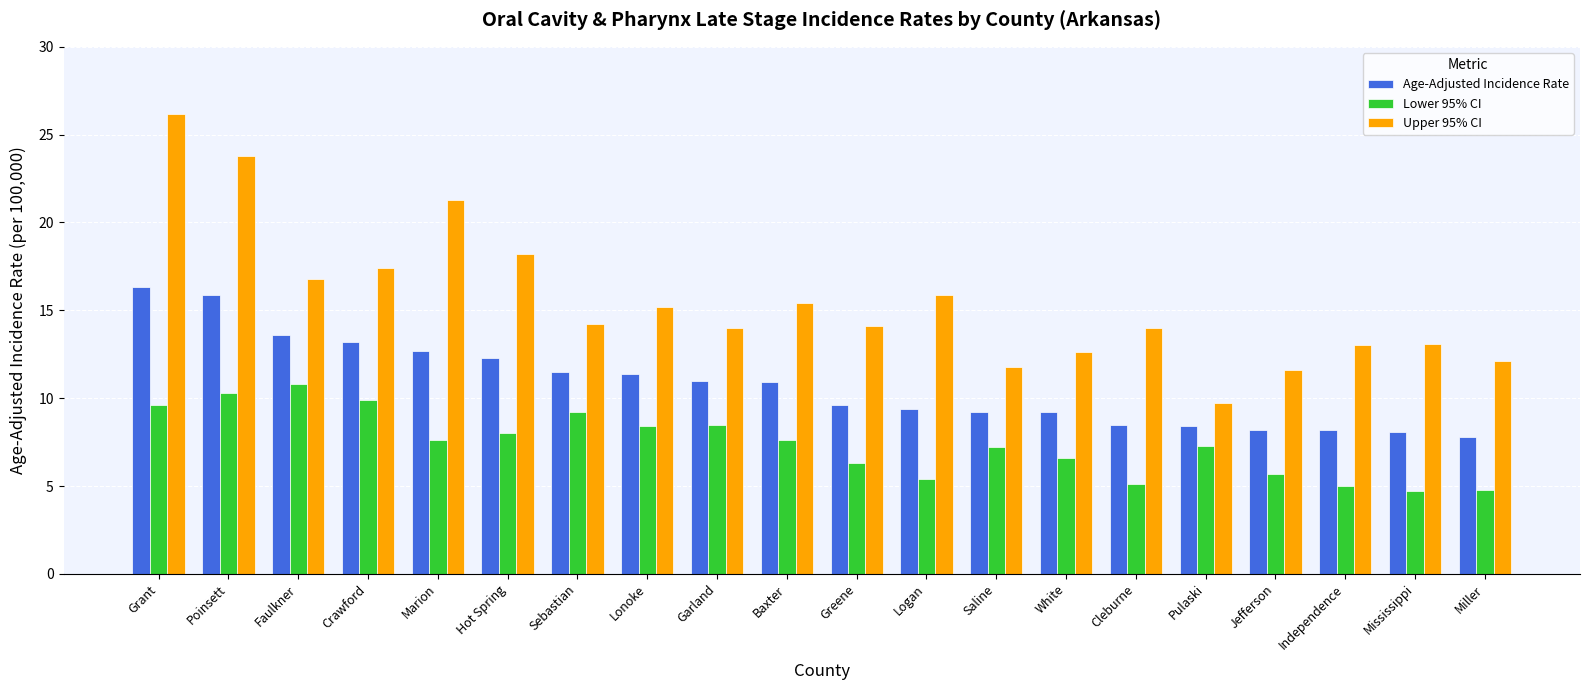

What value does the Age-Adjusted Incidence Rate series have at Hot Spring?

12.3